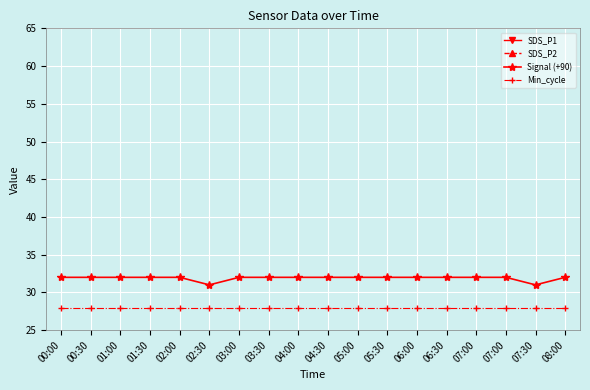

What is the greatest value displayed?

32.0